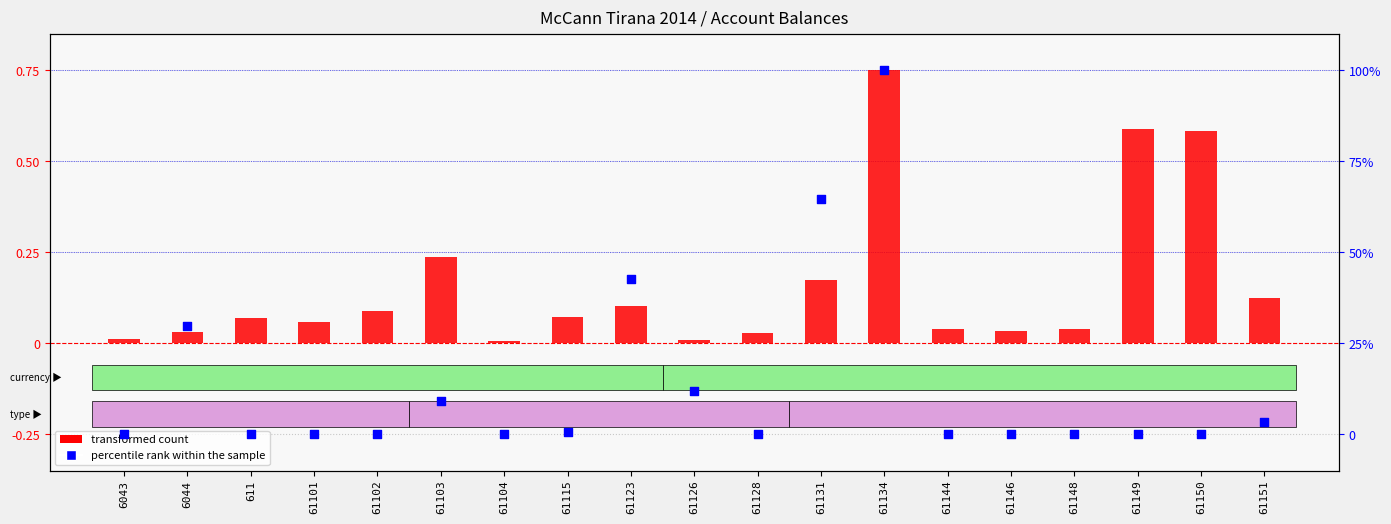

Which series has the widest spread of Y values?

percentile rank within the sample